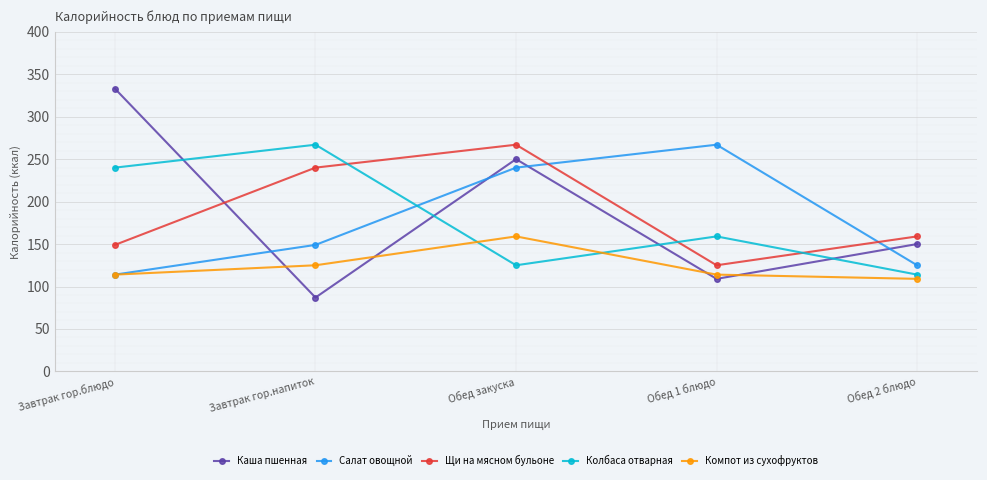

At which category does the chart reach its peak across all series?

Завтрак гор.блюдо